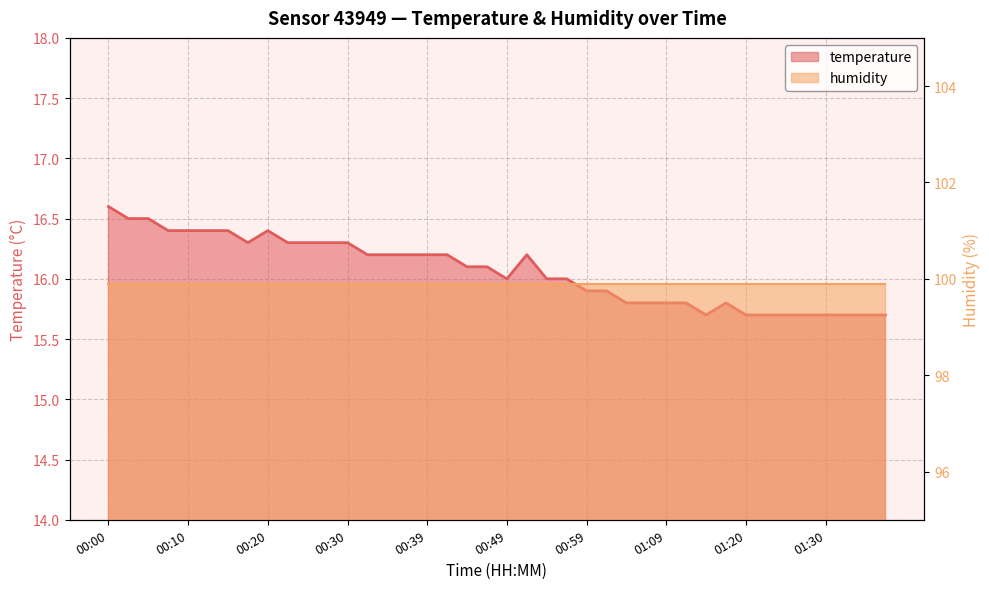

What is the sum of the values at 00:27 and 01:22?

32.0